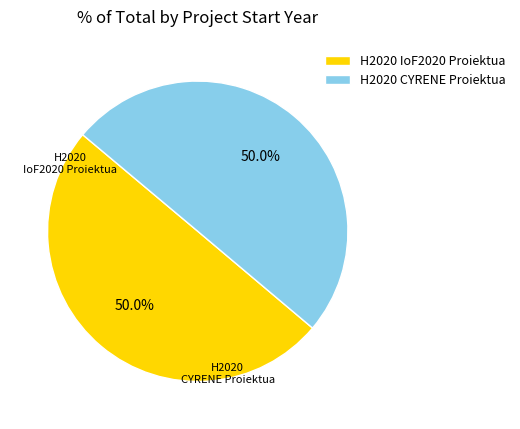

Approximately how many times larger is the value at H2020 IoF2020 Proiektua compared to H2020 CYRENE Proiektua?

1.0